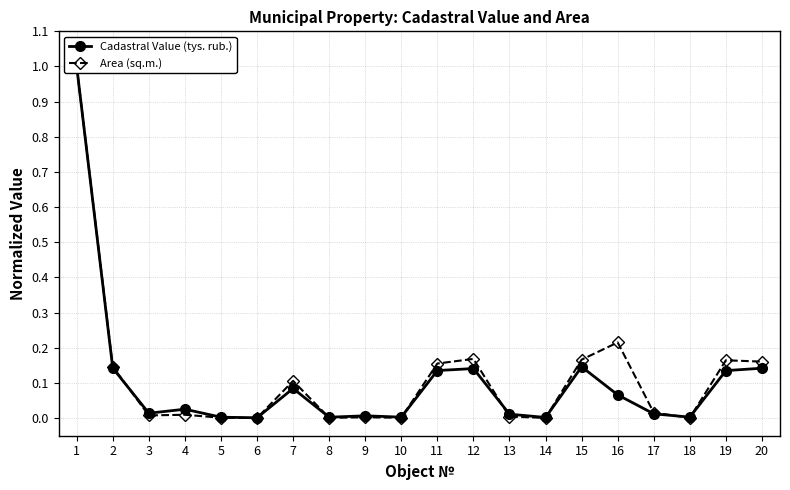

At which label does Cadastral Value (tys. rub.) reach its peak?

1